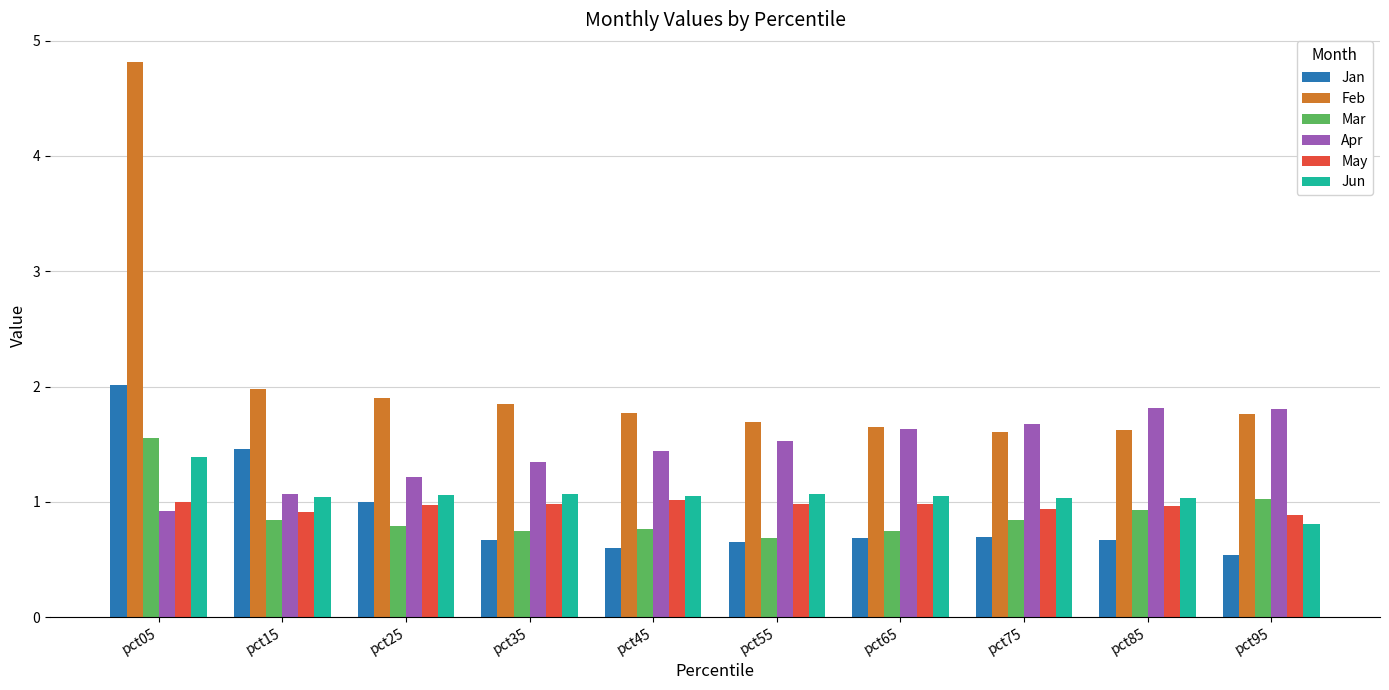

Does the chart contain stacked bars?

No